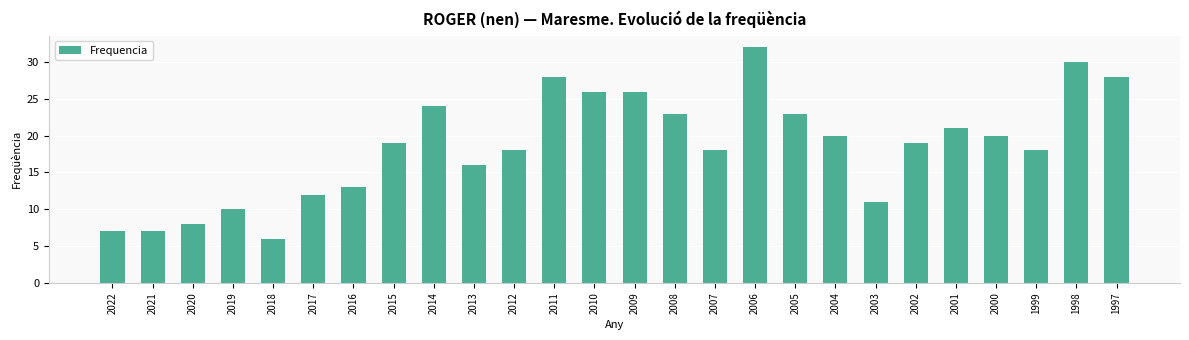

Which category has the highest value across all series?

2006